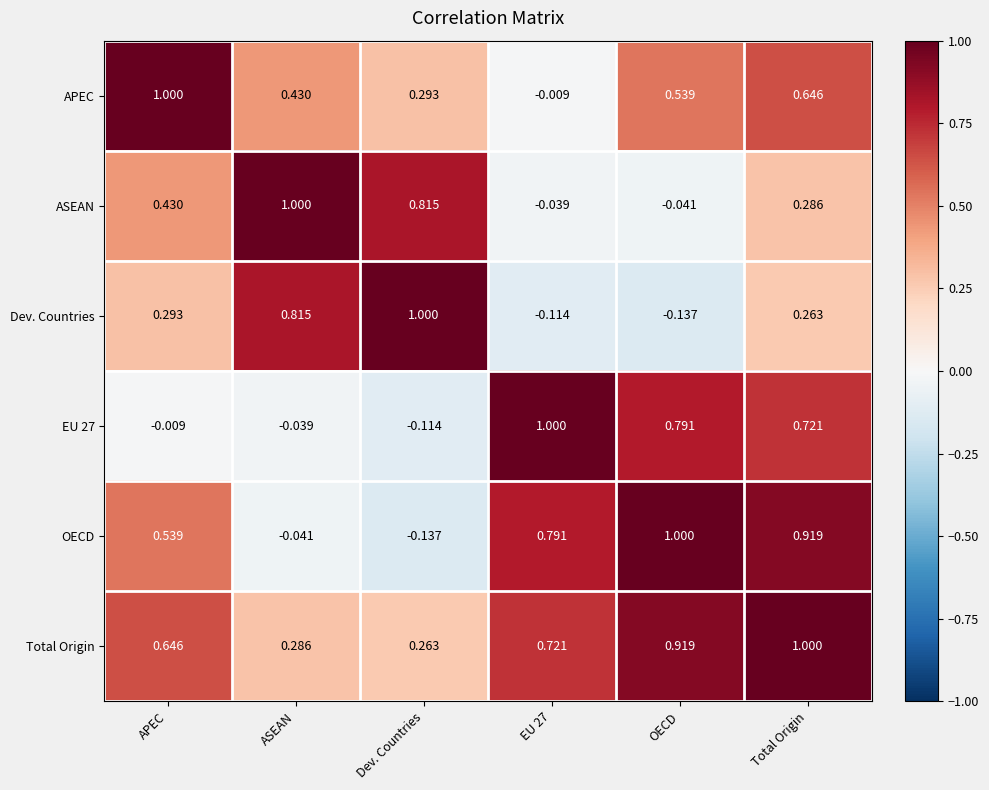

Which category has the lowest value in the ASEAN series?

OECD